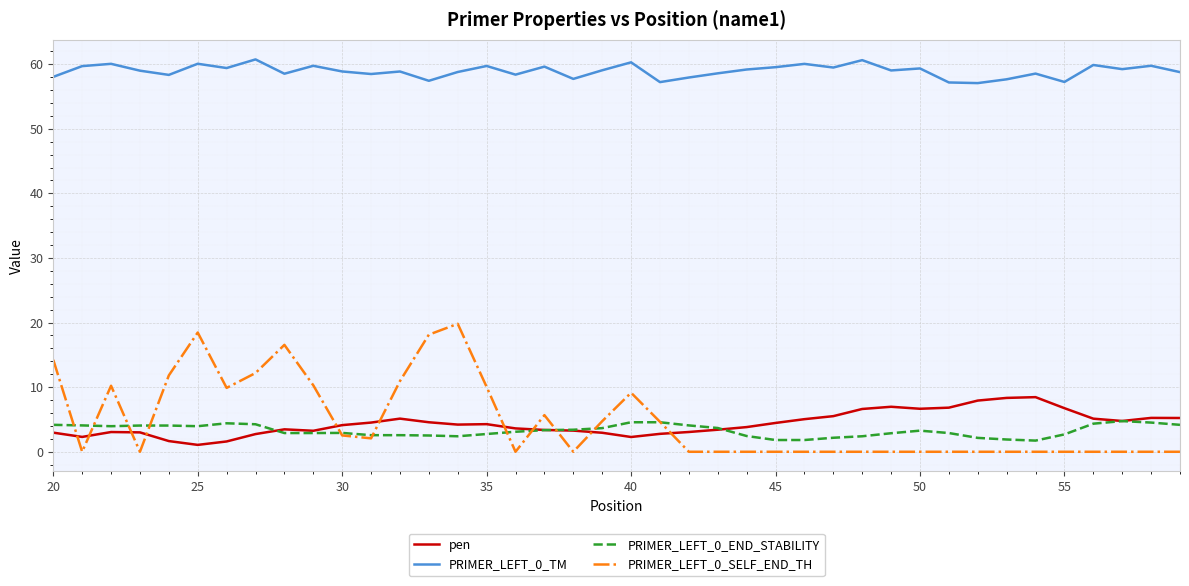

True or false: PRIMER_LEFT_0_TM and pen intersect in this chart.

False